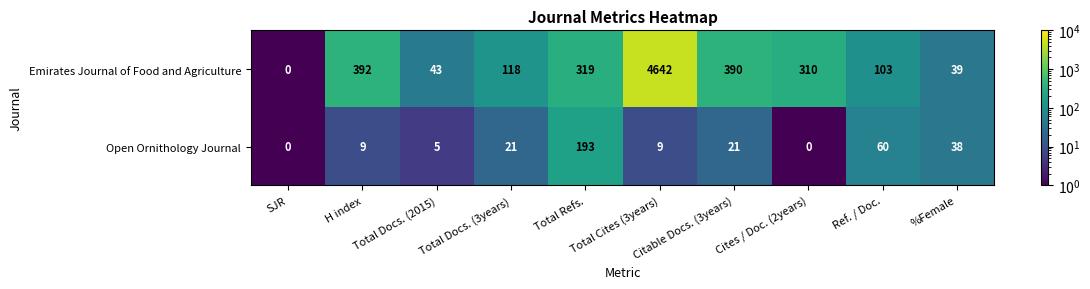

What is the spread (max minus min) of values at Total Refs.?

126